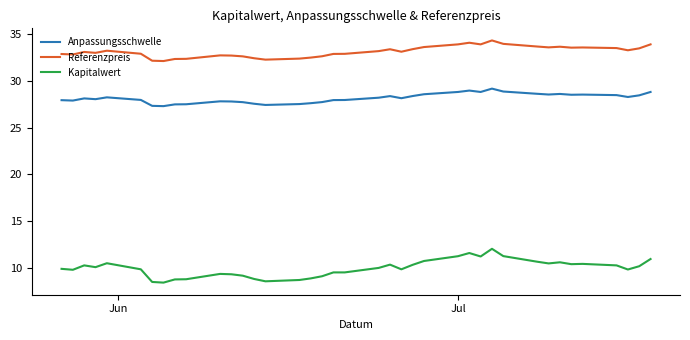

What is the difference between the maximum and minimum values in the Referenzpreis series?

2.2